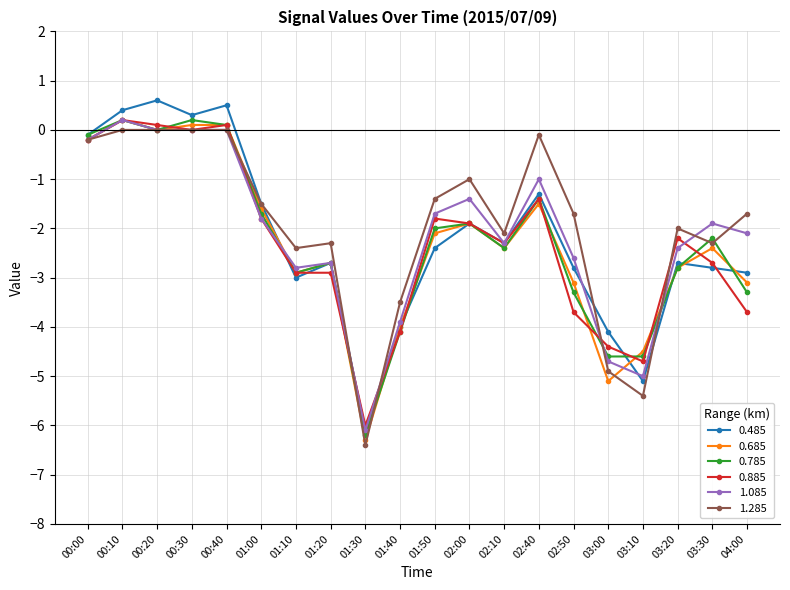

The 1.285 series shows -3.0 at 00:20. True or false?

False